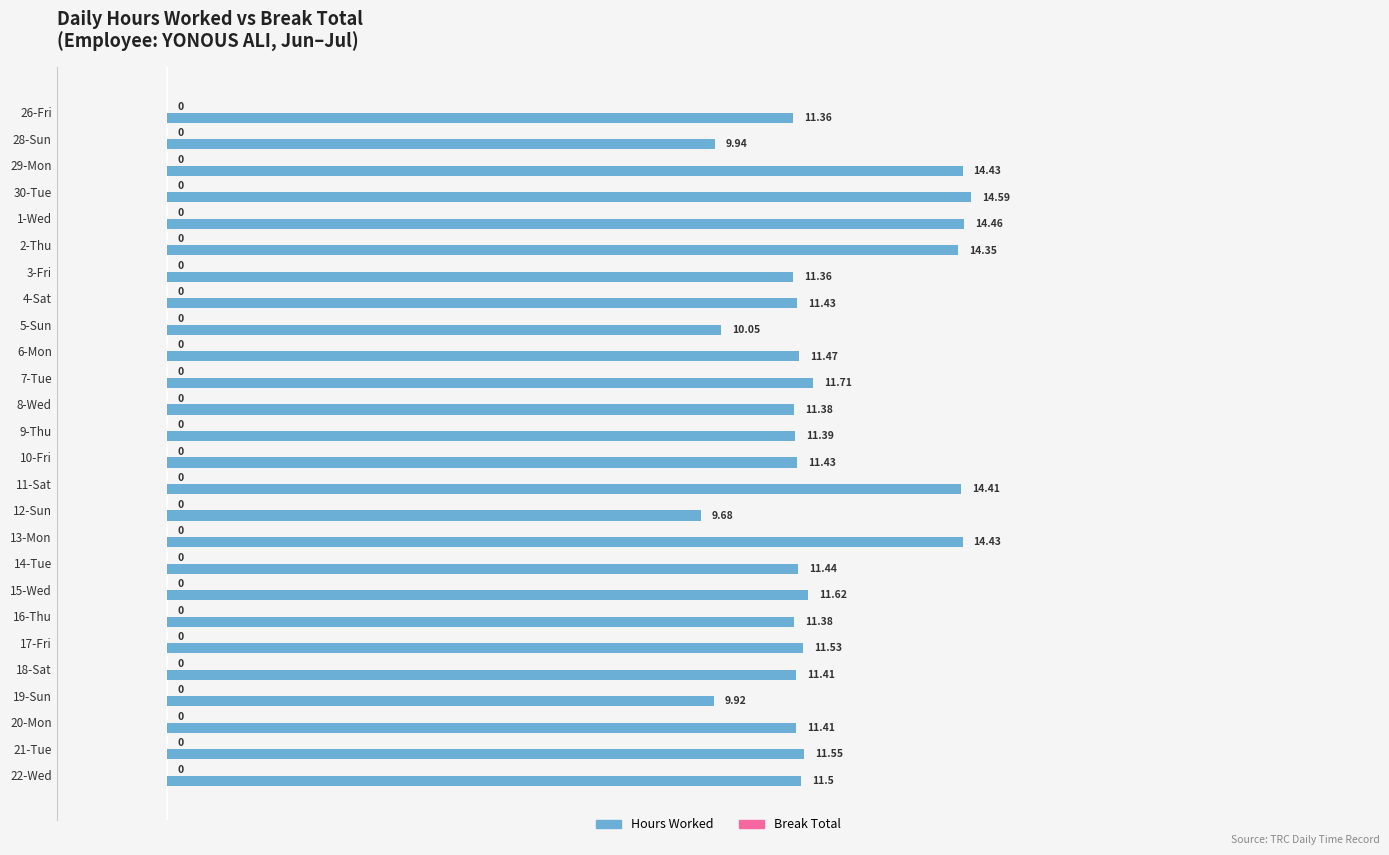

Count the number of categories in the chart.

26